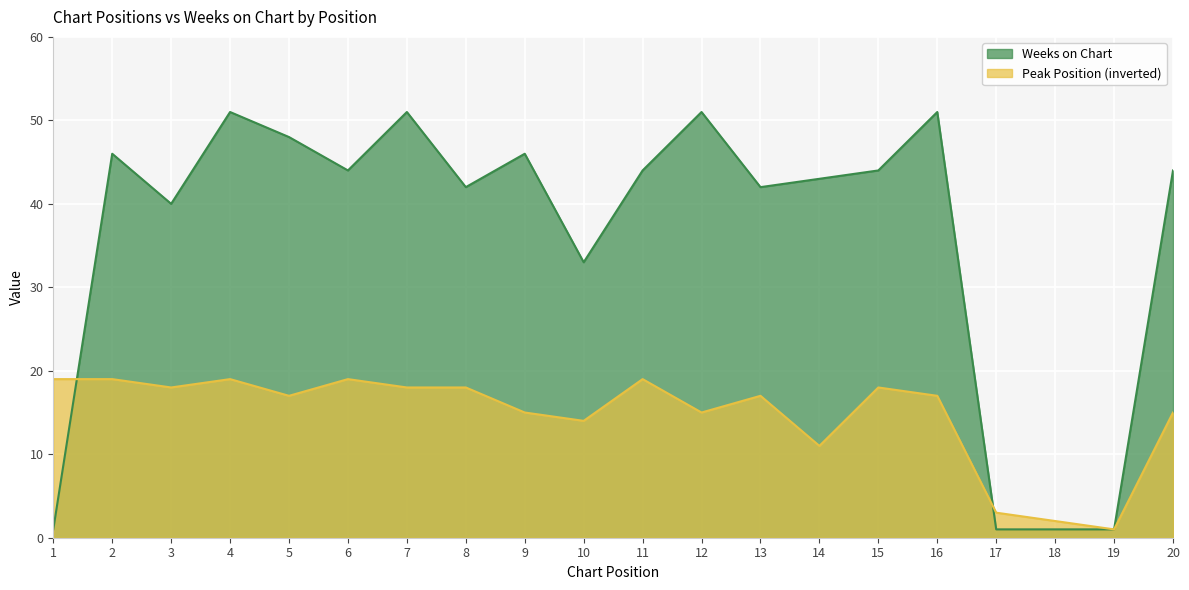

Where is Weeks on Chart nearest to the value 26?

10